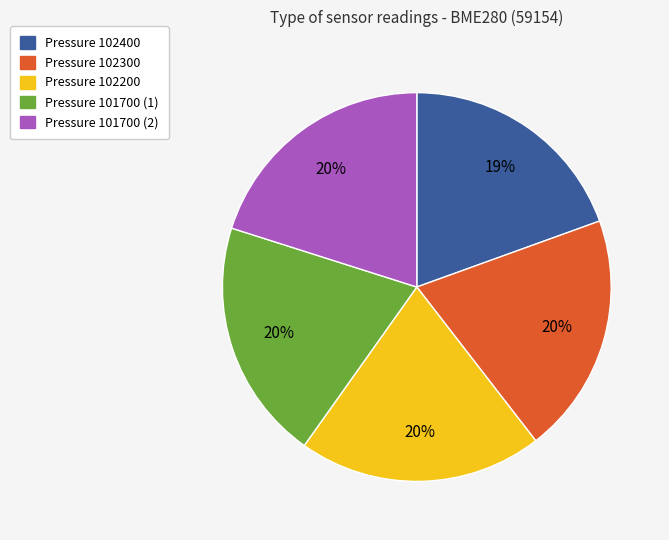

Count the number of slices in the pie.

5